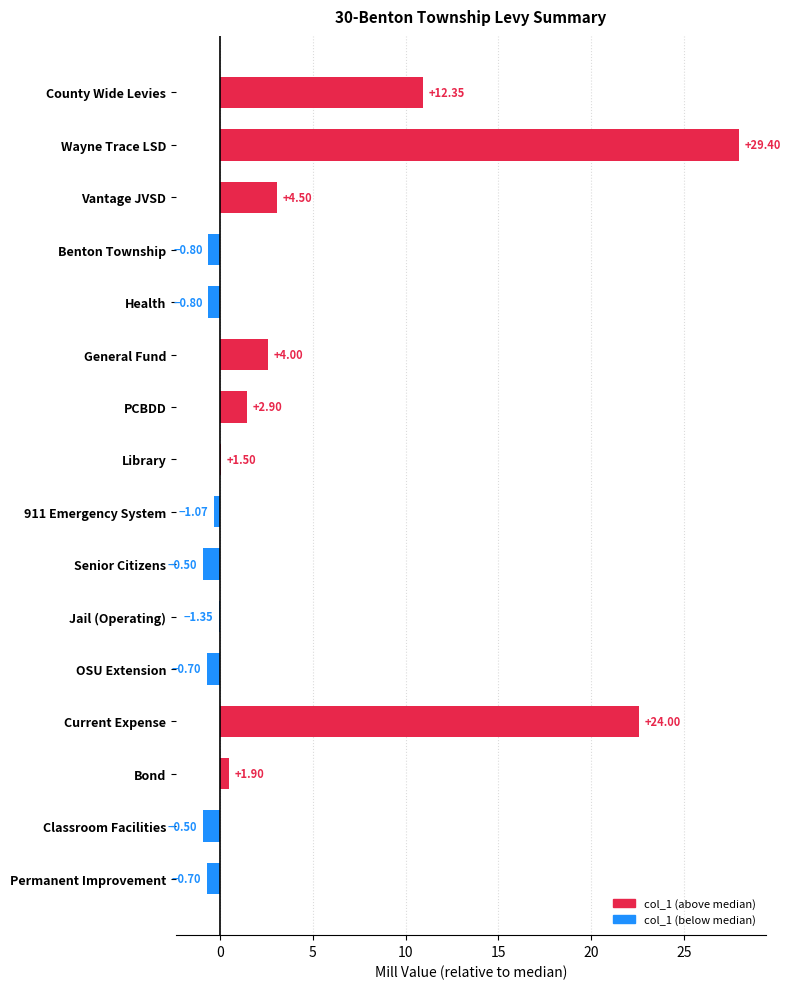

List the labels in order of value, smallest first.

Senior Citizens, Classroom Facilities, OSU Extension, Permanent Improvement, Benton Township, Health, 911 Emergency System, Jail (Operating), Library, Bond, PCBDD, General Fund, Vantage JVSD, County Wide Levies, Current Expense, Wayne Trace LSD